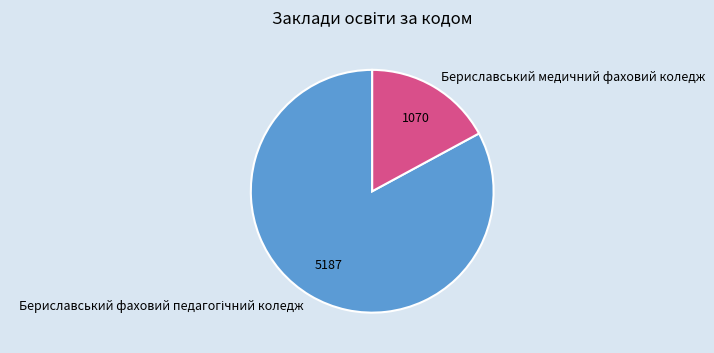

Which slice is the smallest?

Бериславський медичний фаховий коледж